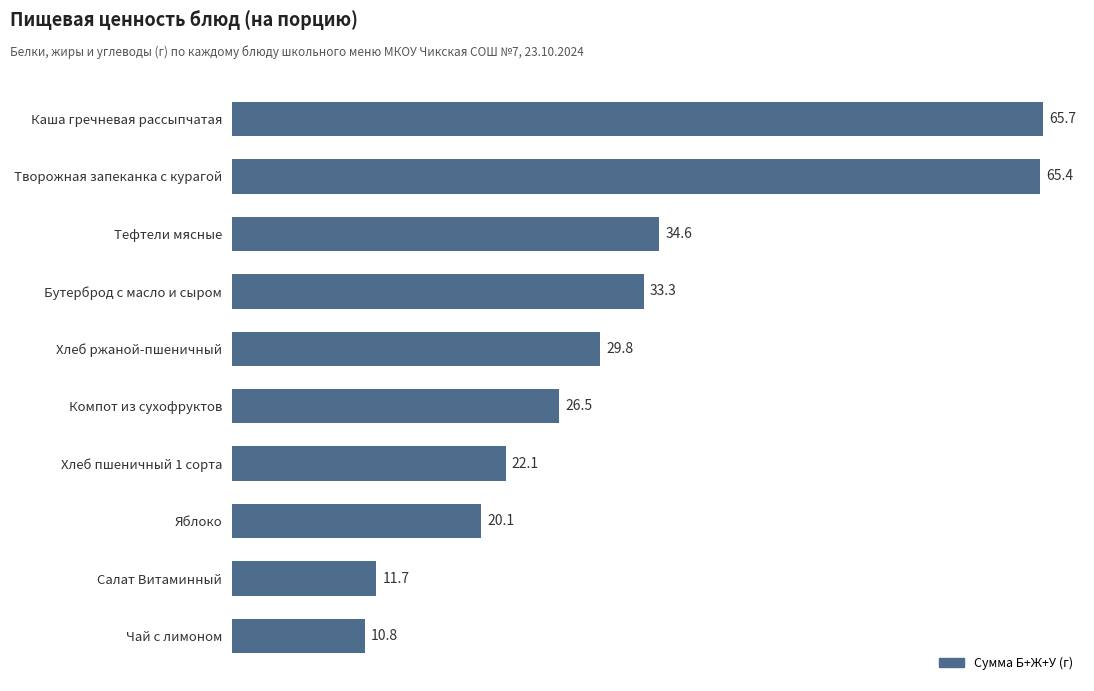

What is the greatest value displayed?

65.7